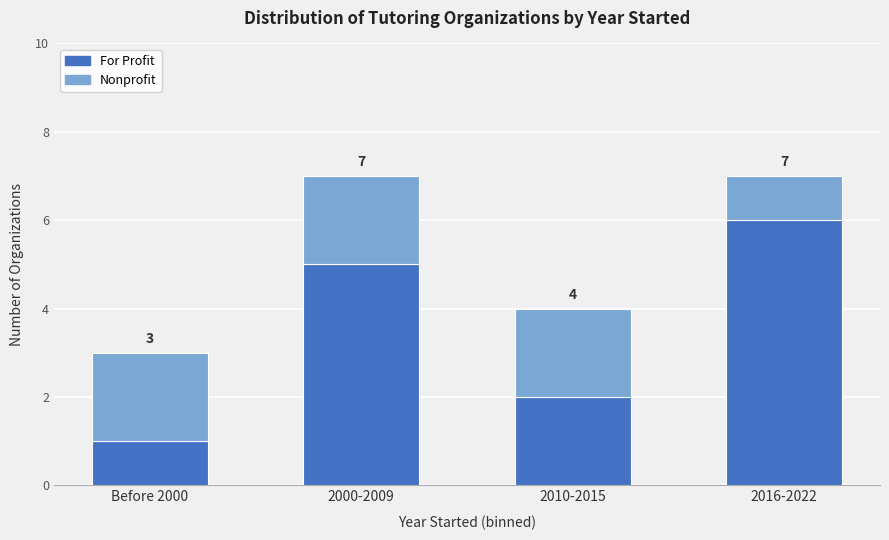

True or false: Nonprofit has a value of 1 at Before 2000.

False